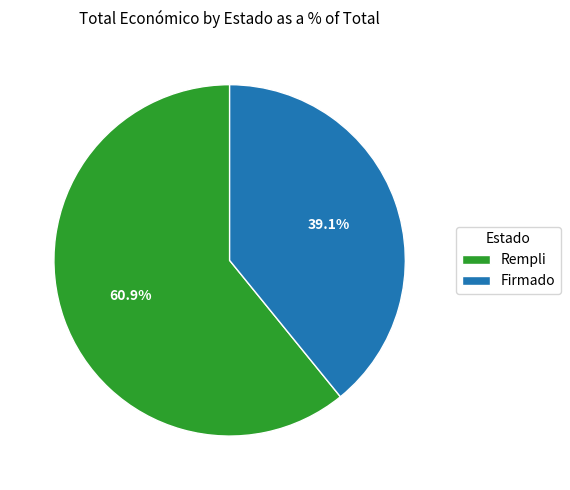

What is the largest slice in the pie chart?

Rempli